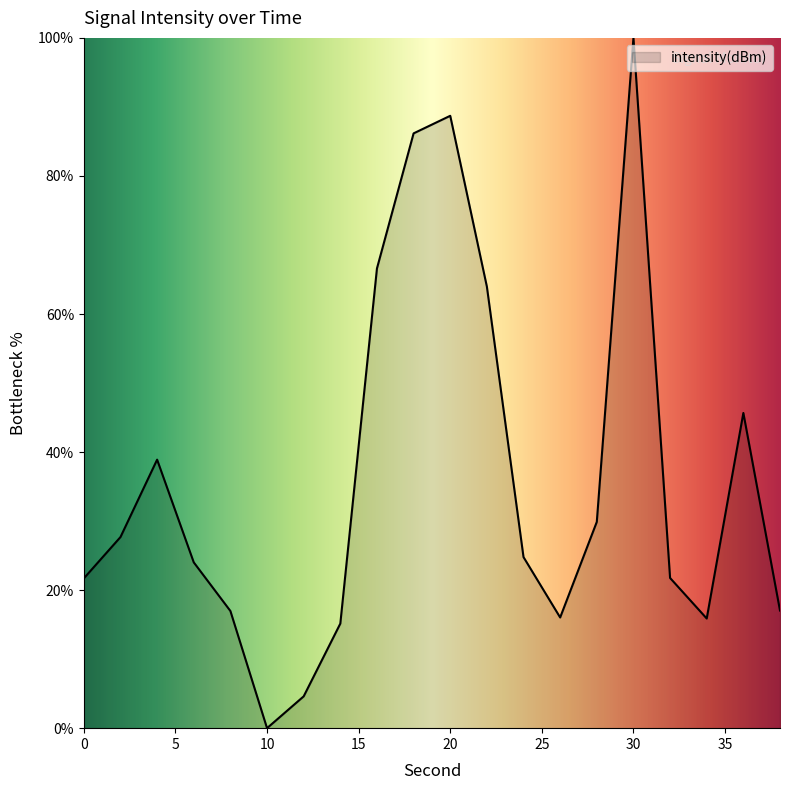

What is the maximum value shown in the chart?

100.0